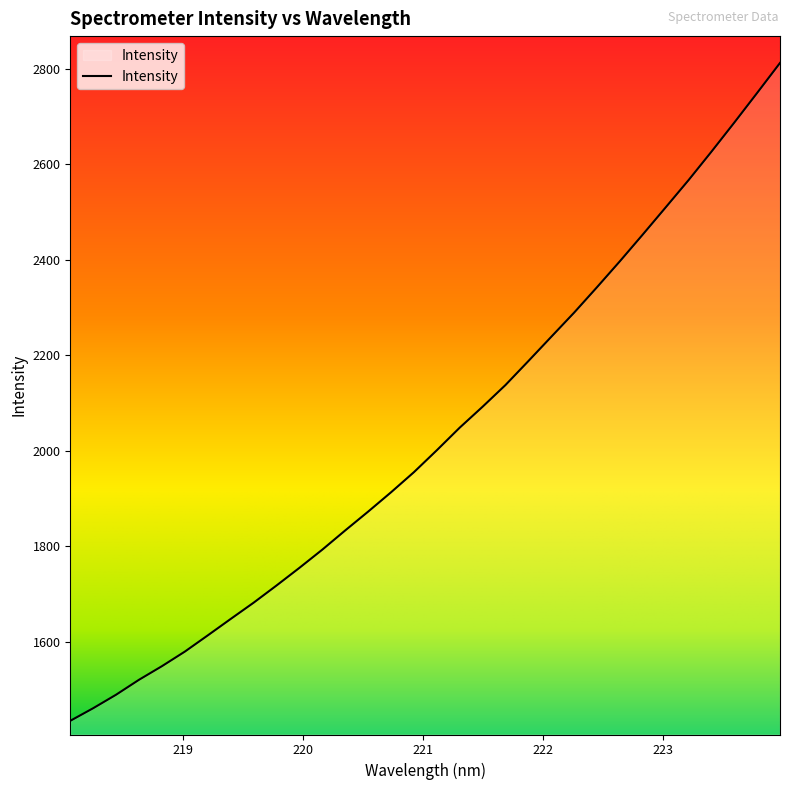

What is the difference between the maximum and minimum values?

1378.4